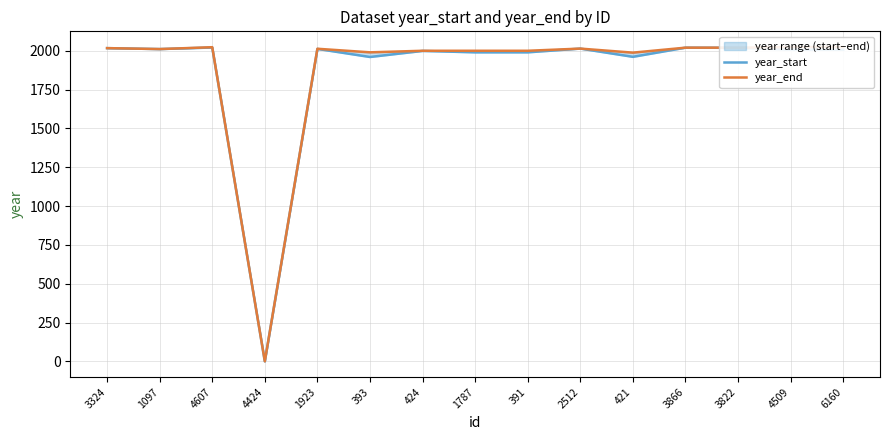

True or false: year_end has a value of 2020 at 3866.

True